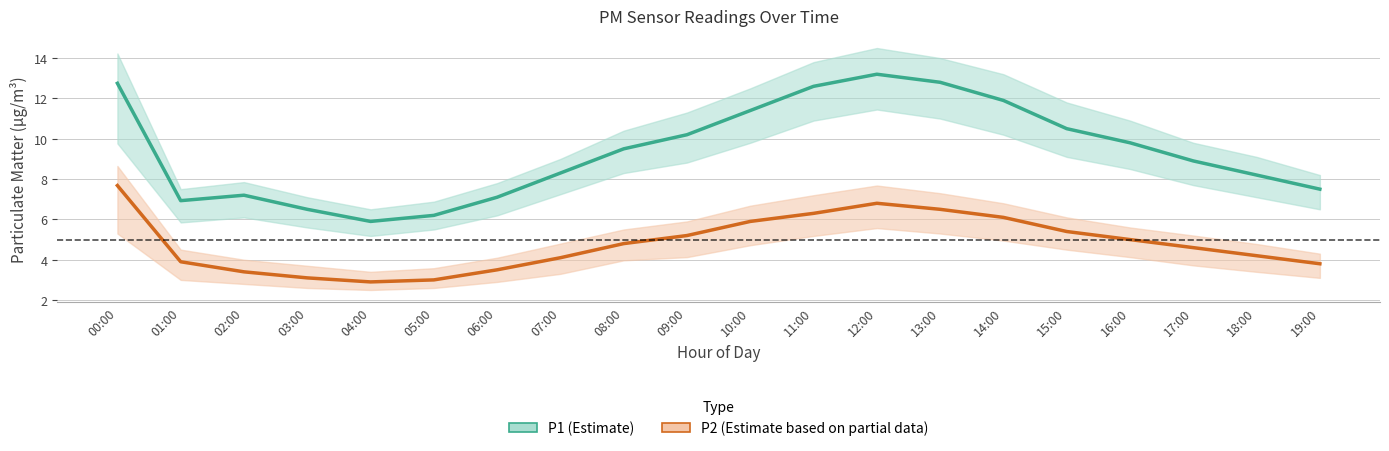

Which label corresponds to the smallest value in the chart?

04:00